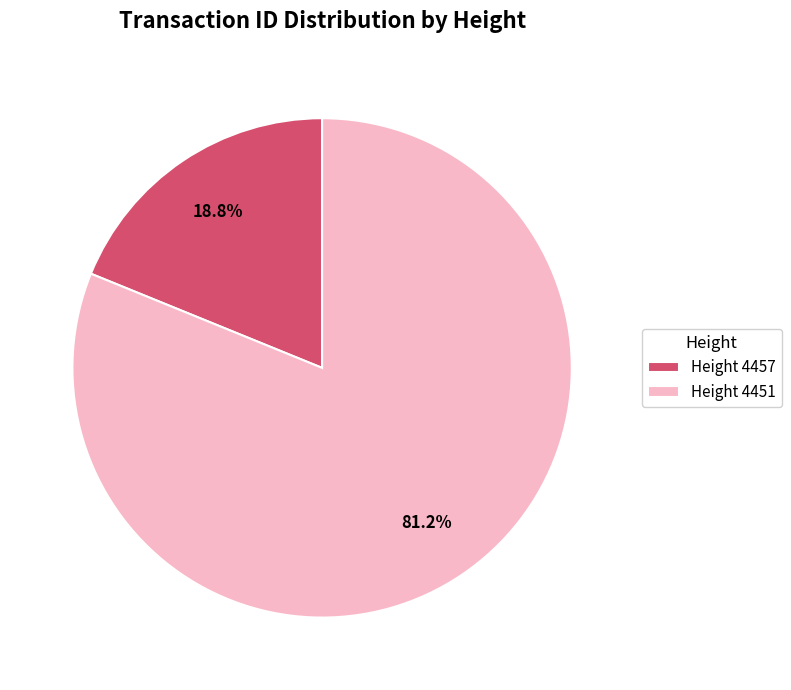

Between Height 4451 and Height 4457, which is larger?

Height 4451